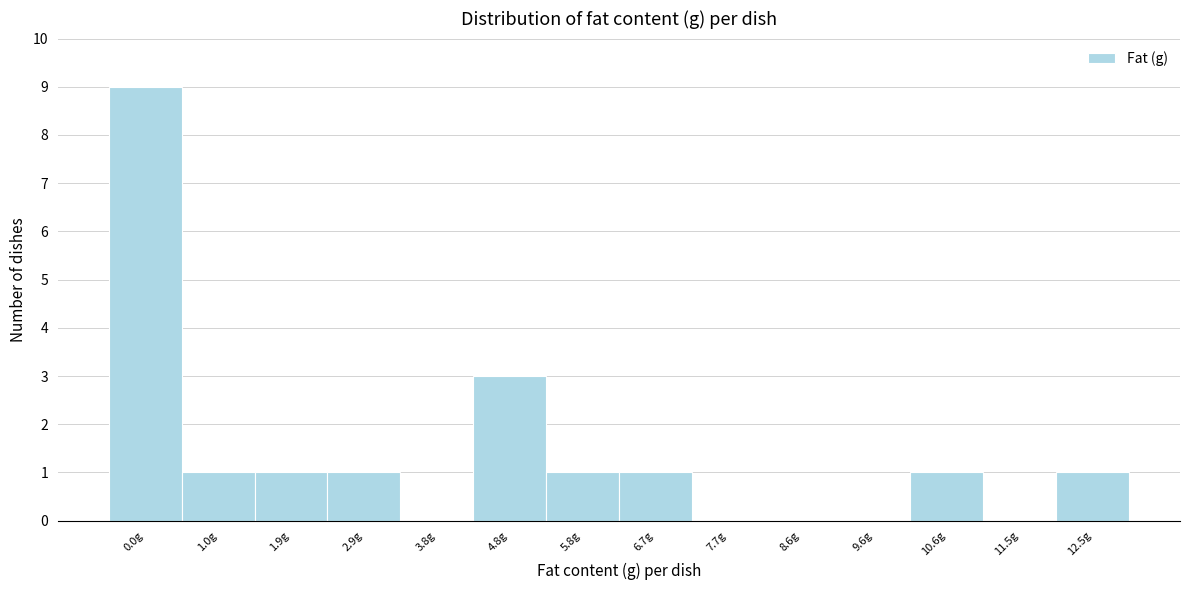

Reading left to right, transcribe all the data shown in this chart.

0.0g=9	1.0g=1	1.9g=1	2.9g=1	3.8g=0	4.8g=3	5.8g=1	6.7g=1	7.7g=0	8.6g=0	9.6g=0	10.6g=1	11.5g=0	12.5g=1